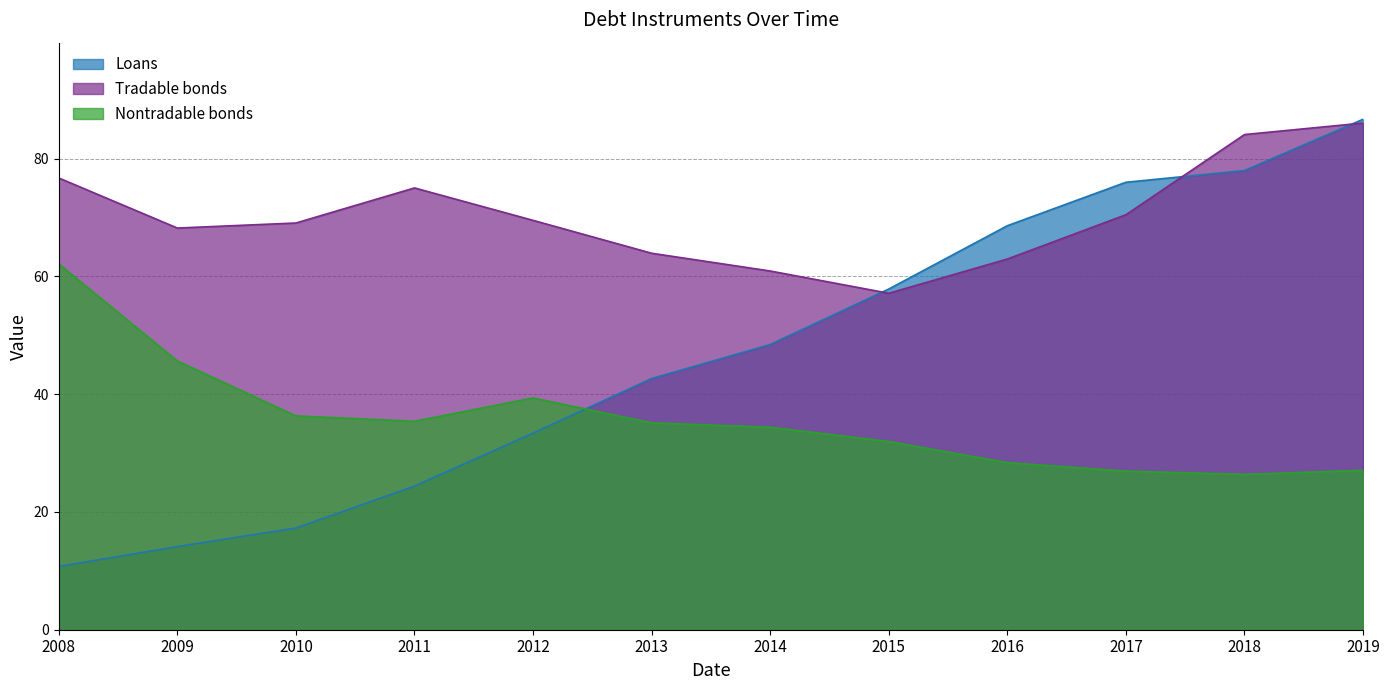

True or false: Tradable bonds has more than 1 points higher than both neighbors.

False